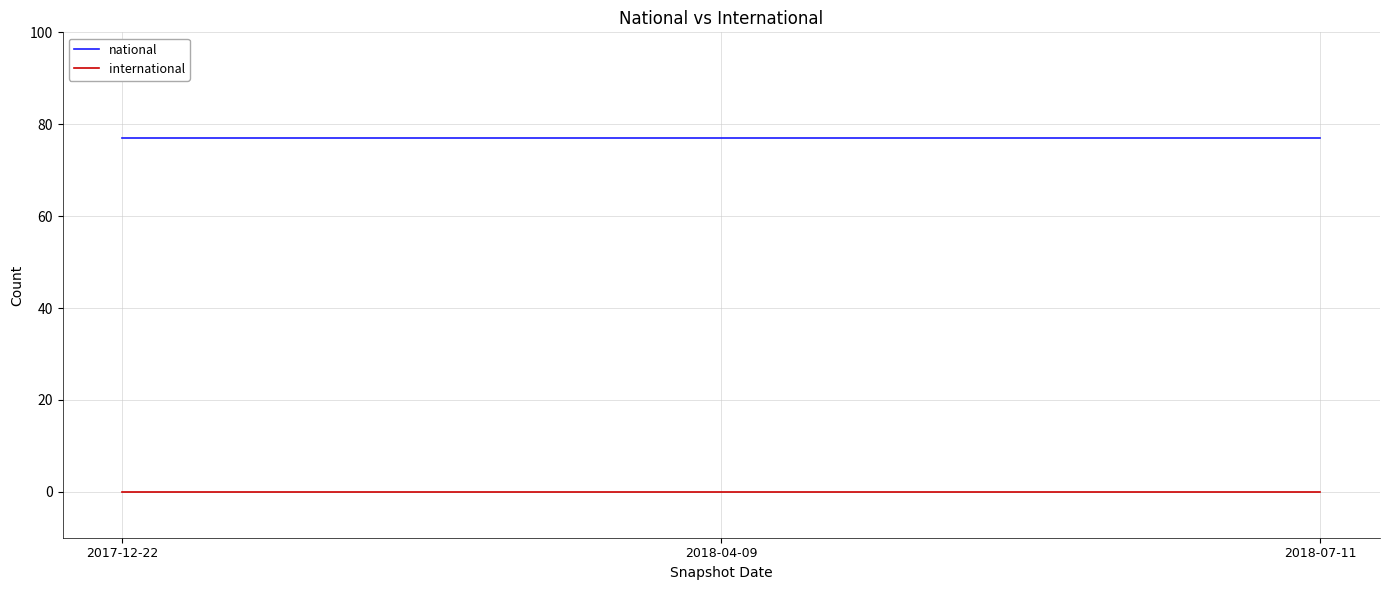

List the series in order of their peak value, lowest first.

international, national